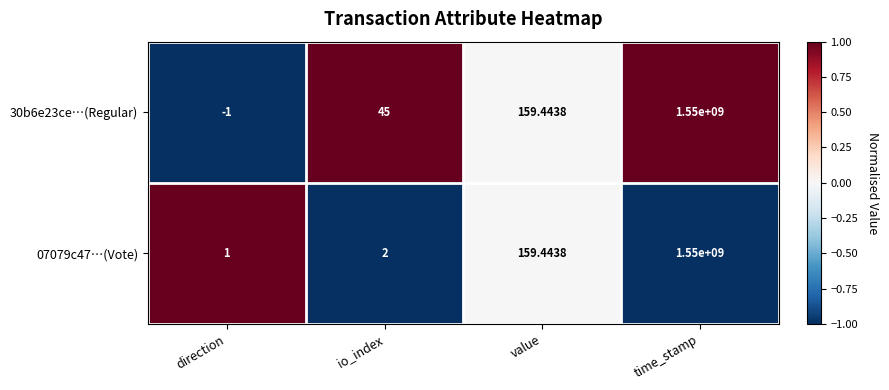

Is the value of 07079c47…(Vote) at direction greater than the value of 30b6e23ce…(Regular) at time_stamp?

No